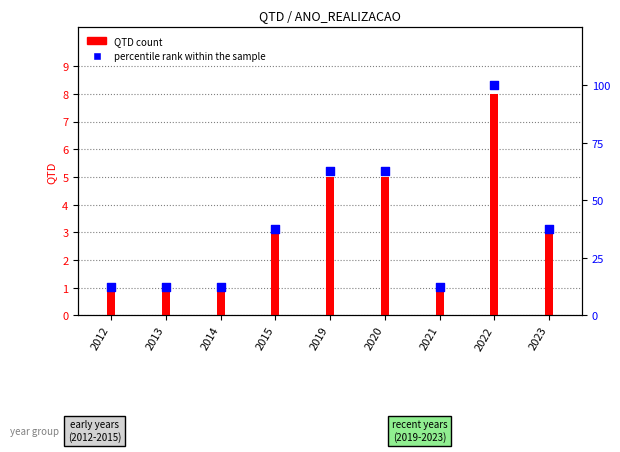

What is the total value across all series at 2023?

40.5